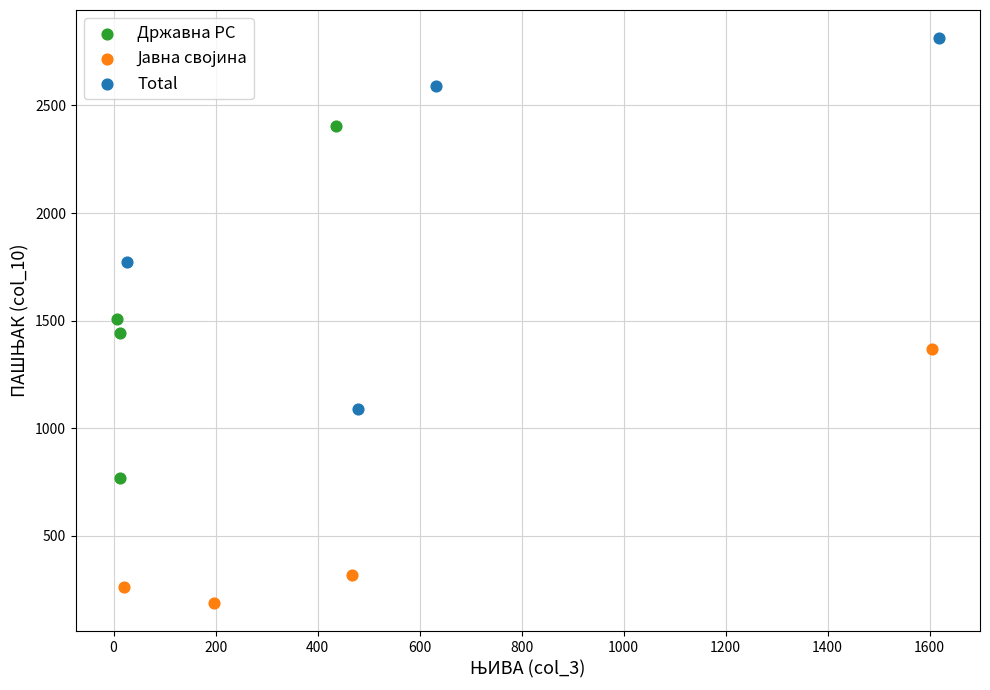

Which series contains the highest Y value?

Total